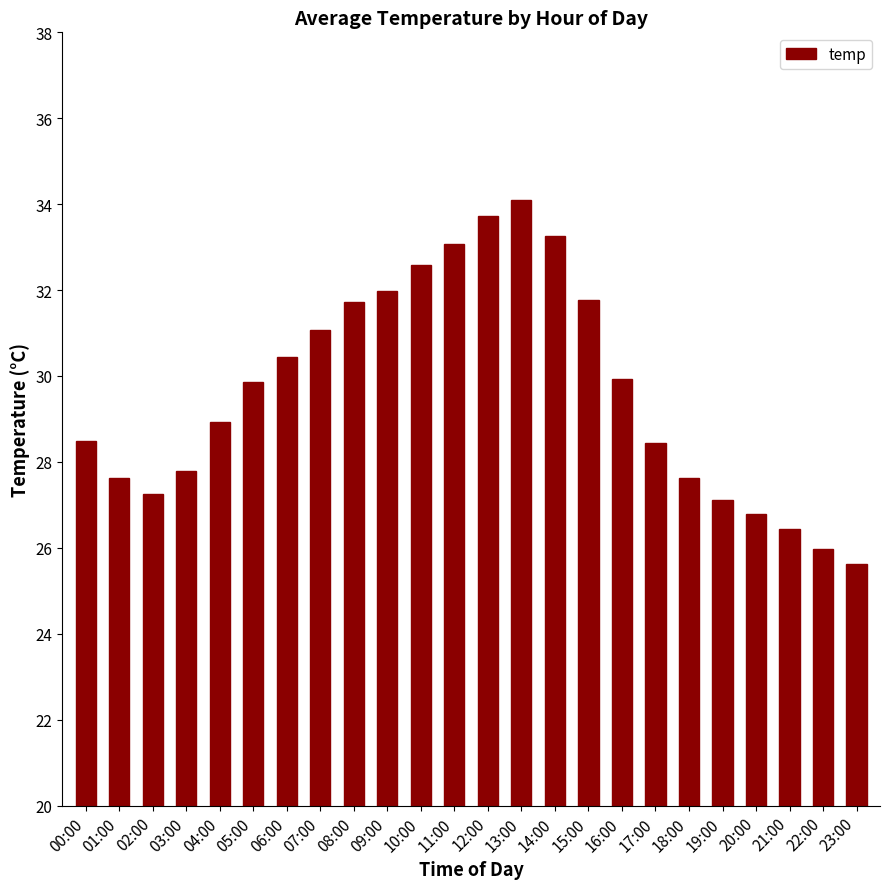

Between 07:00 and 22:00, which is larger?

07:00